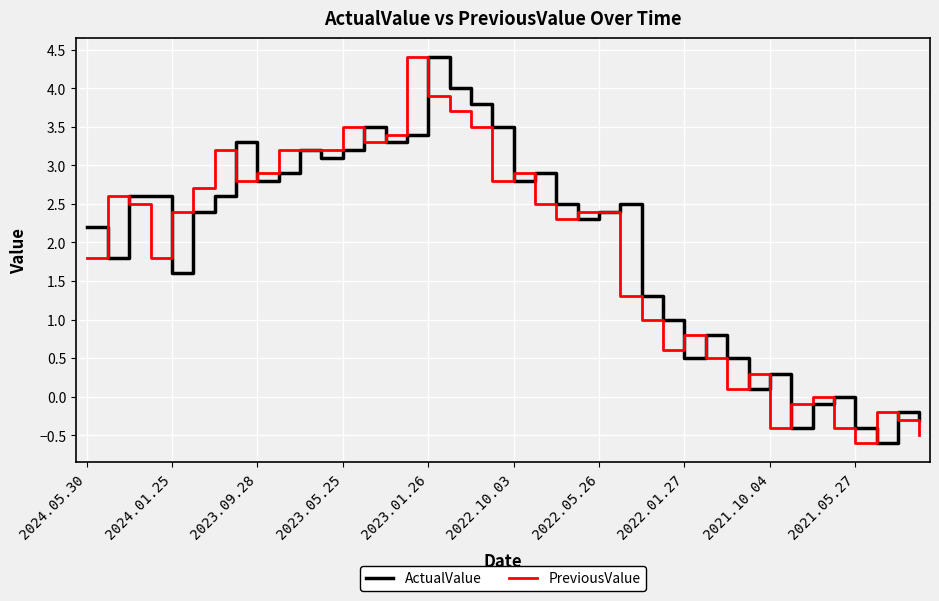

What is the minimum value shown in the chart?

-0.6